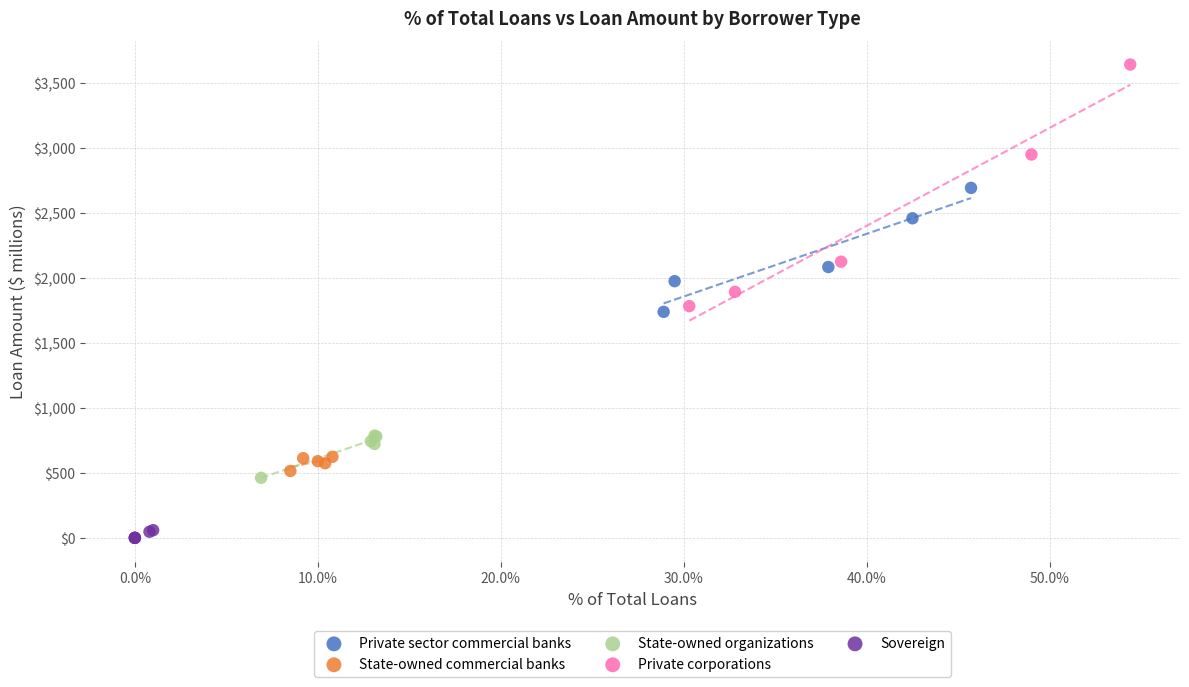

Which series contains the highest Y value?

Private corporations